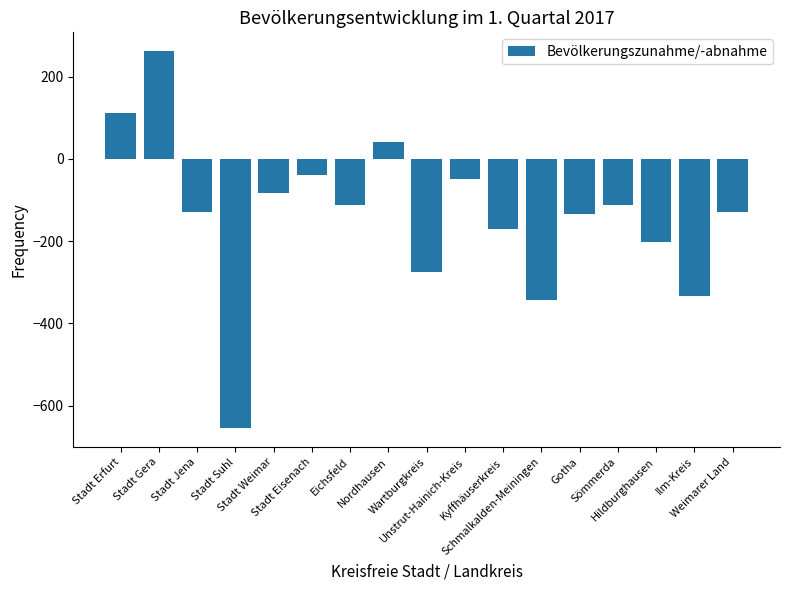

At which label is the value closest to -196?

Hildburghausen